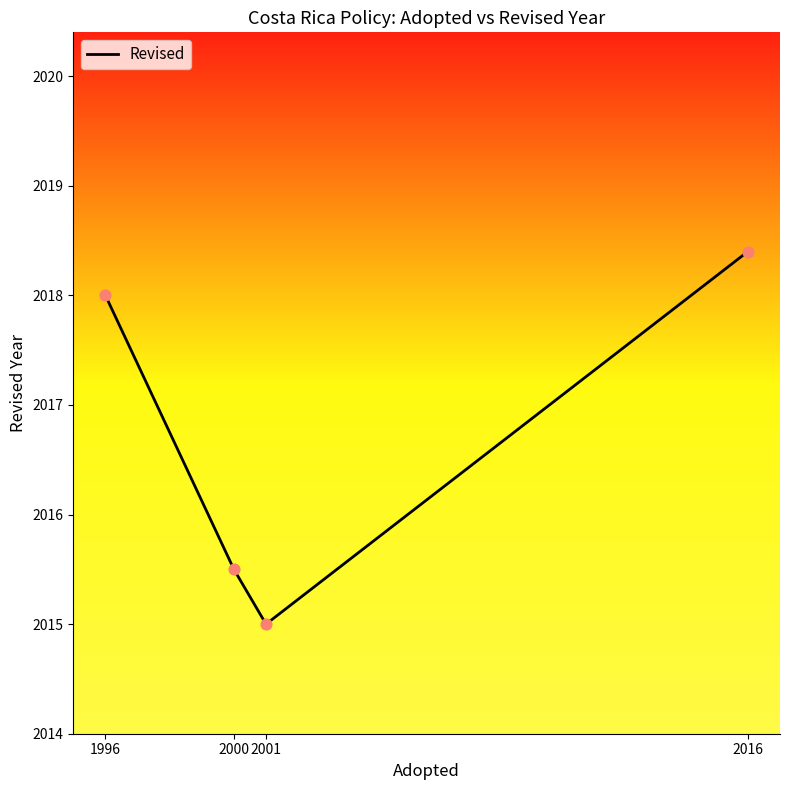

What is the ratio of the value at 1996 to the value at 2016?

1.0